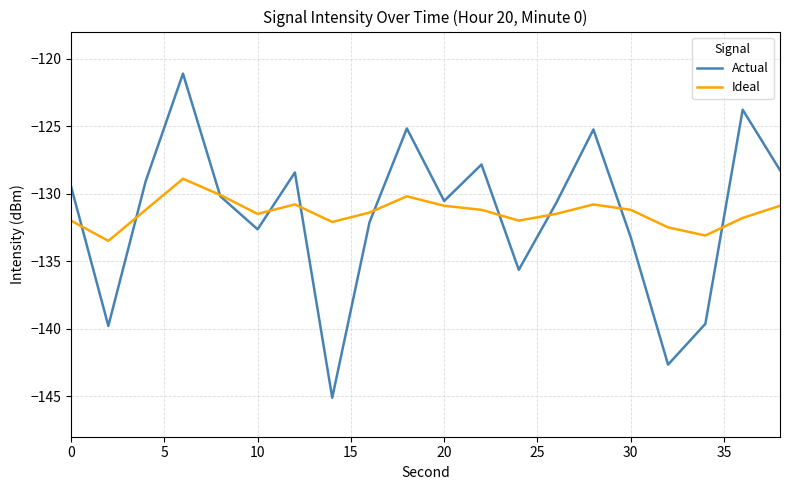

What is the lowest value of the Ideal series?

-133.5